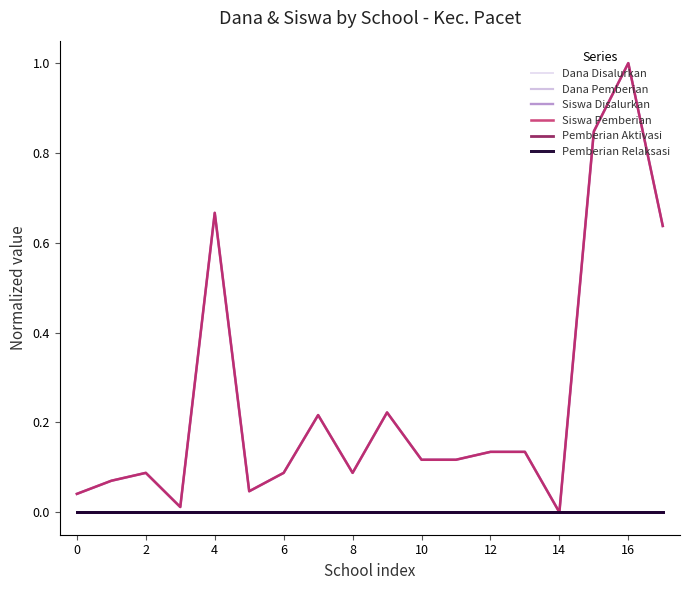

At which category is the sum across all series the highest?

16